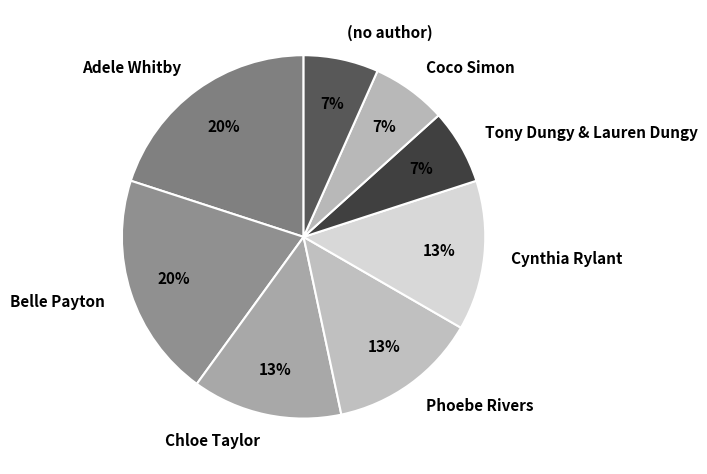

Is there a majority slice in this chart?

No